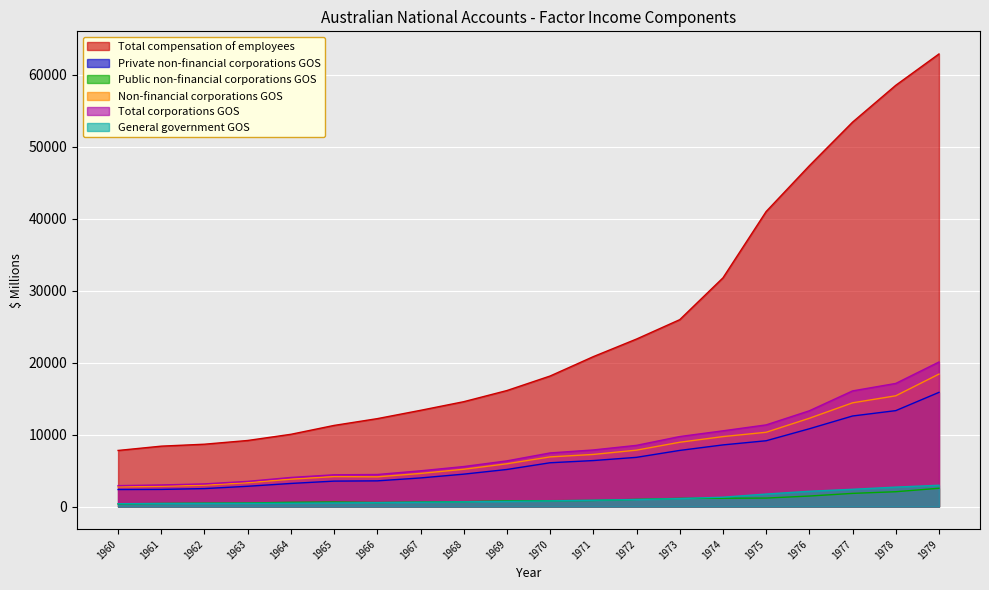

What is the average value of the Public non-financial corporations GOS series?

983